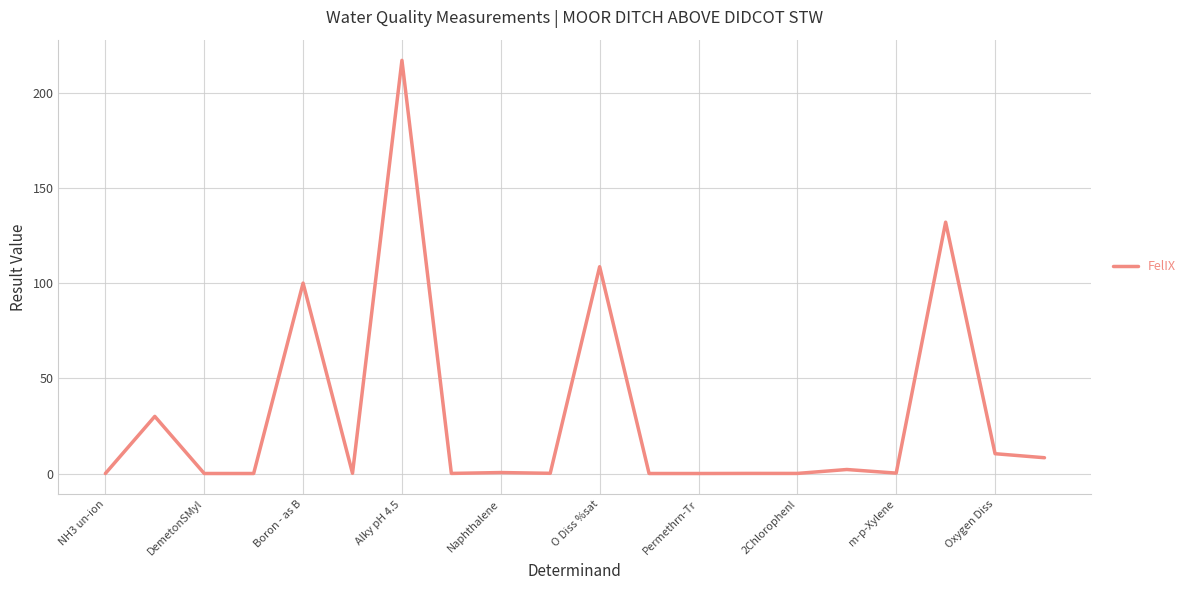

What is the greatest value displayed?

217.0